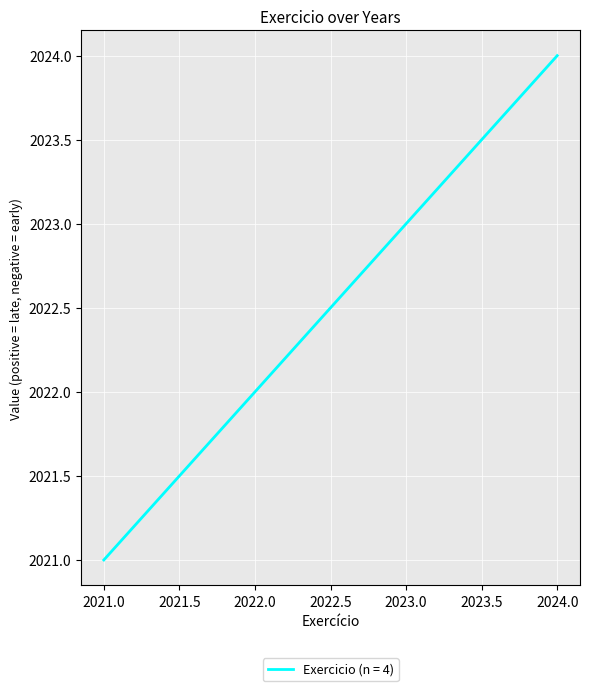

The chart shows a value of 2022 at 2022.0. True or false?

True